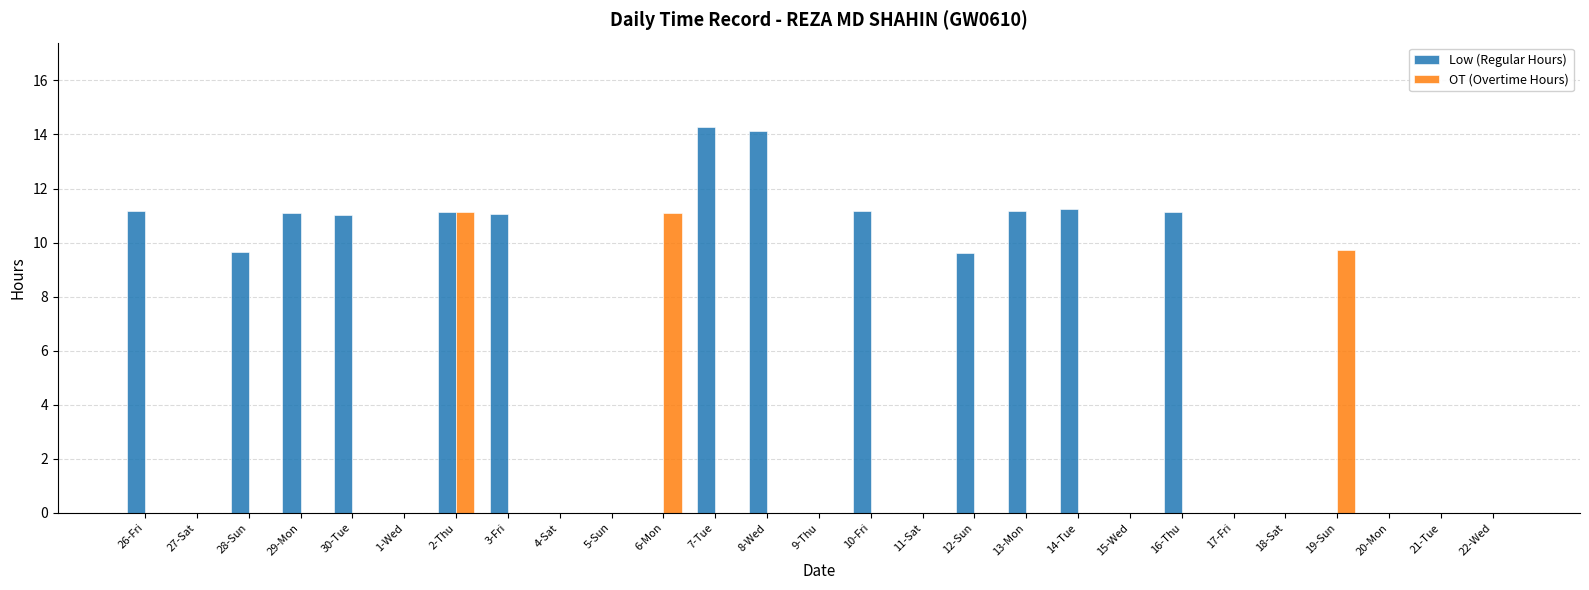

Which series changed the most between 2-Thu and 14-Tue?

OT (Overtime Hours)